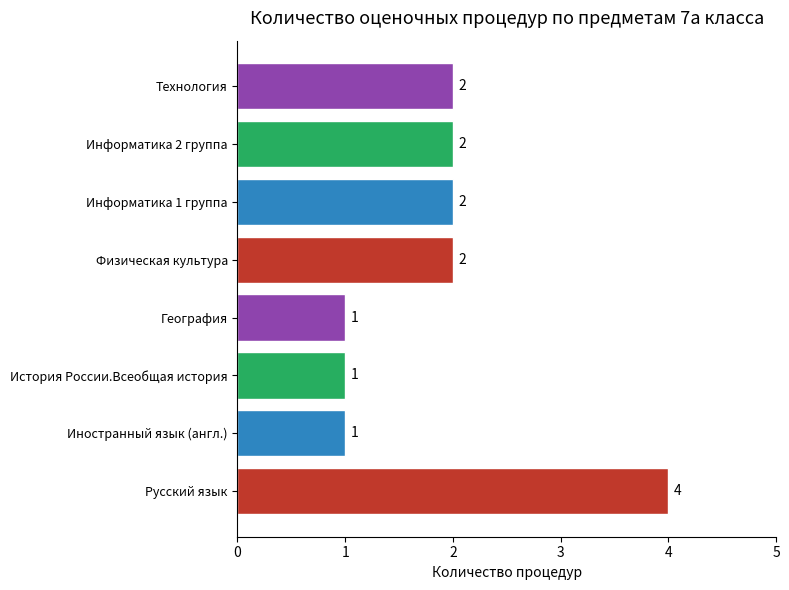

Reading bottom to top, list all the values displayed in this chart.

Русский язык=4	Иностранный язык (англ.)=1	История России.Всеобщая история=1	География=1	Физическая культура=2	Информатика 1 группа=2	Информатика 2 группа=2	Технология=2